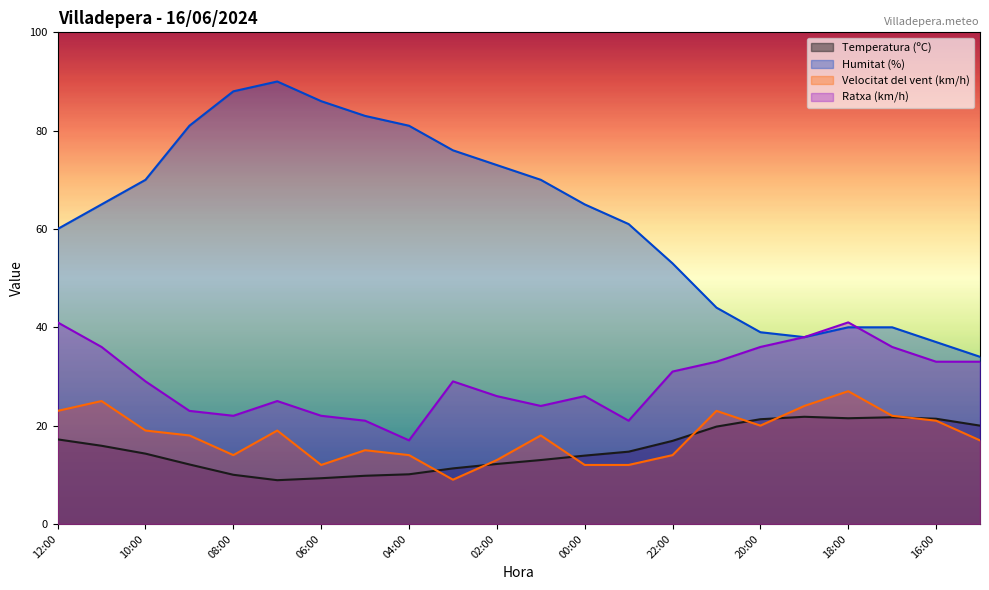

List the labels in order of Humitat (%) value, largest first.

07:00, 08:00, 06:00, 05:00, 09:00, 04:00, 03:00, 02:00, 10:00, 01:00, 11:00, 00:00, 23:00, 12:00, 22:00, 21:00, 18:00, 17:00, 20:00, 19:00, 16:00, 15:00